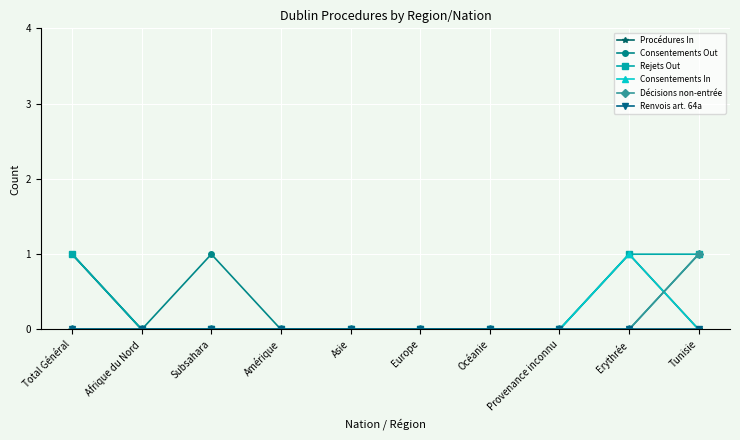

Is it true that Décisions non-entrée equals 0 at Erythrée?

True